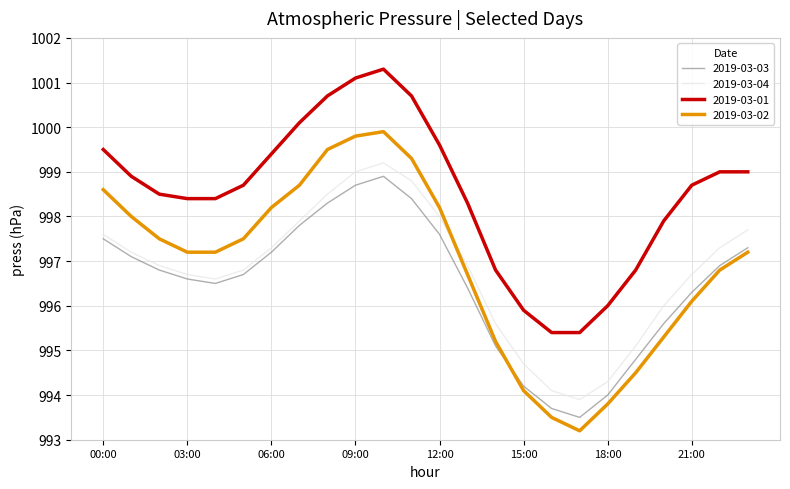

After their last crossing, which series has the higher values: 2019-03-02 or 2019-03-03?

2019-03-03